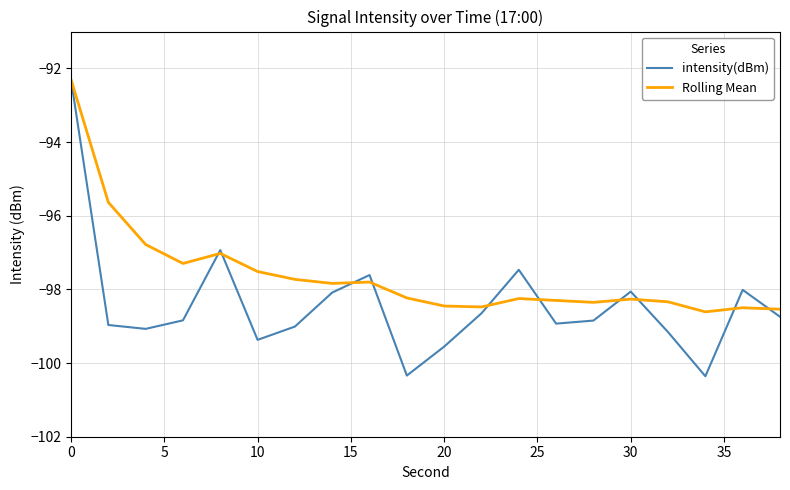

What is the lowest value of the Rolling Mean series?

-98.6